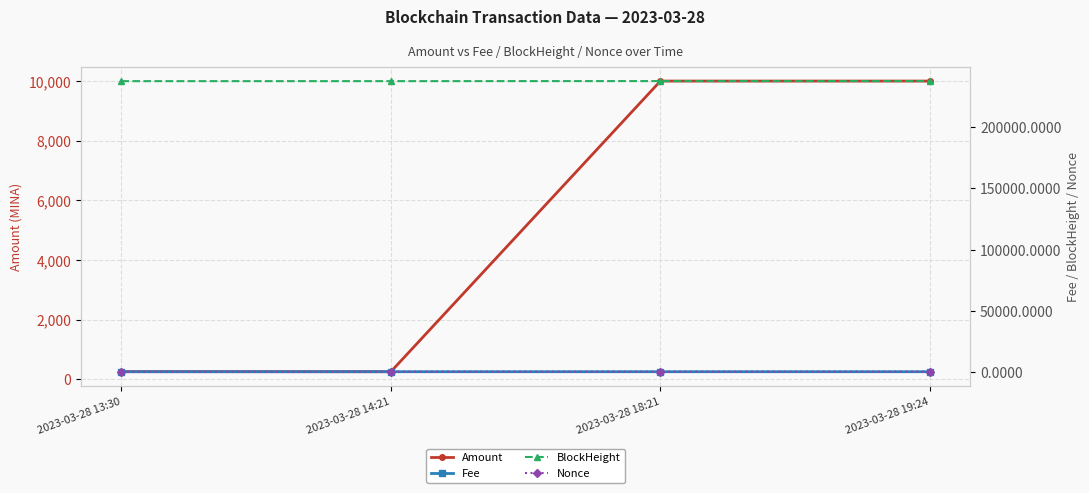

Which series has the largest range (max minus min)?

Amount